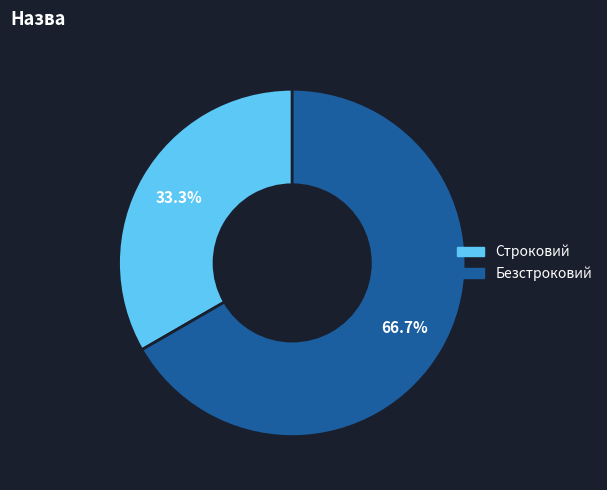

How many slices are in this pie chart?

2